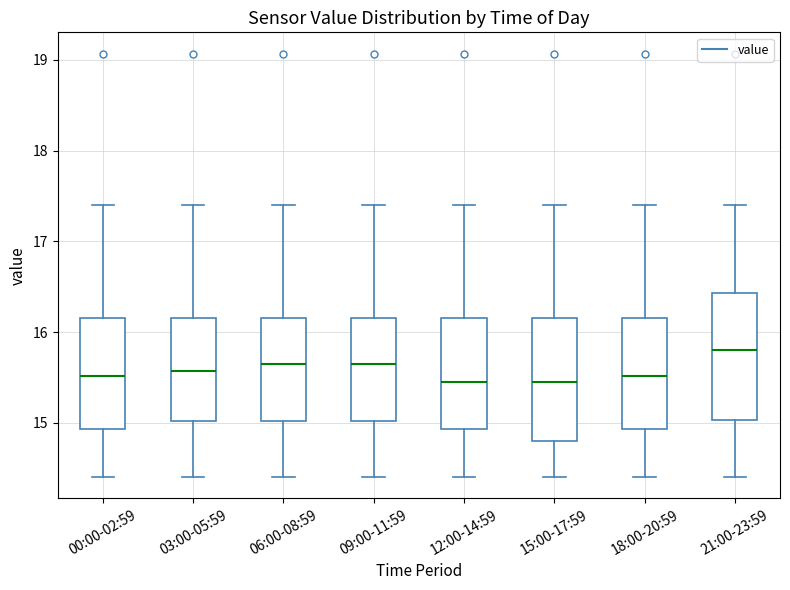

Where does the median line of the box for 15:00-17:59 sit on the y-axis? The values are not printed on the chart, so give them approximately, as read against the axis.

15.5